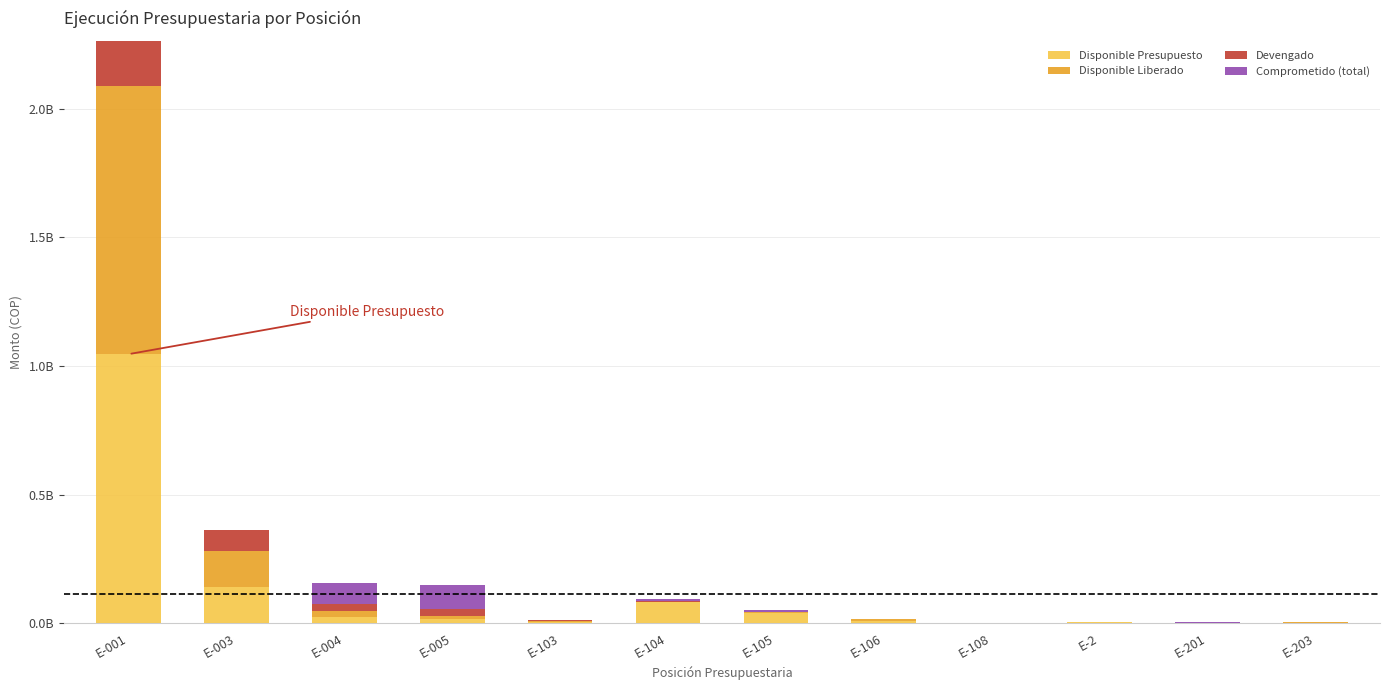

True or false: Comprometido (total) has a value of 0.0 at E-104.

False